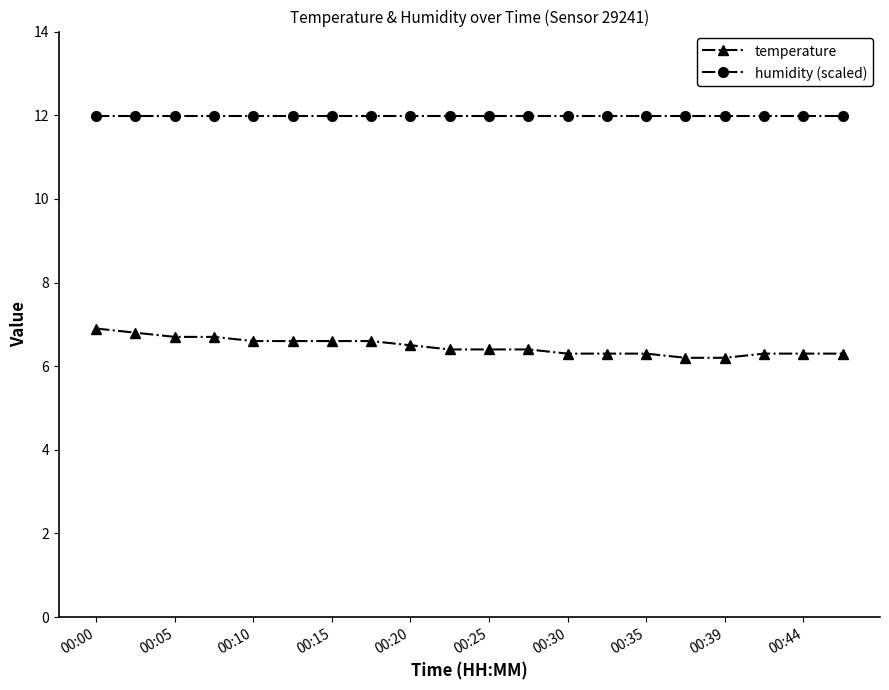

What is the minimum value shown in the chart?

6.2